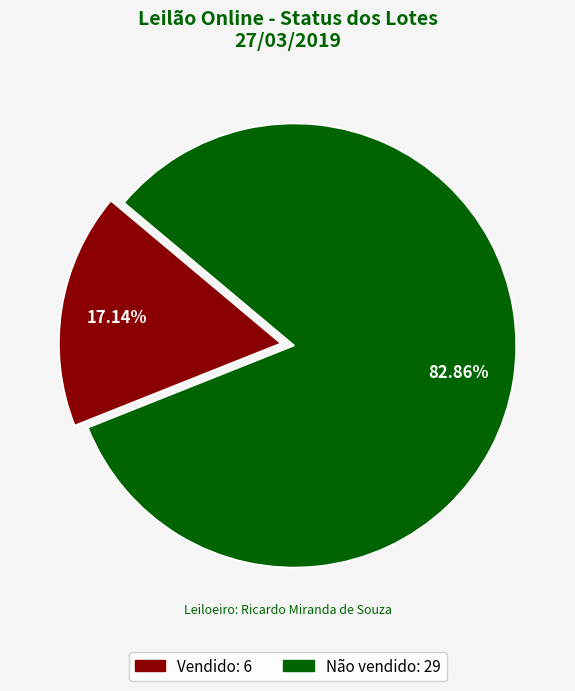

What is the total percentage of Vendido and Não vendido?

100.0%